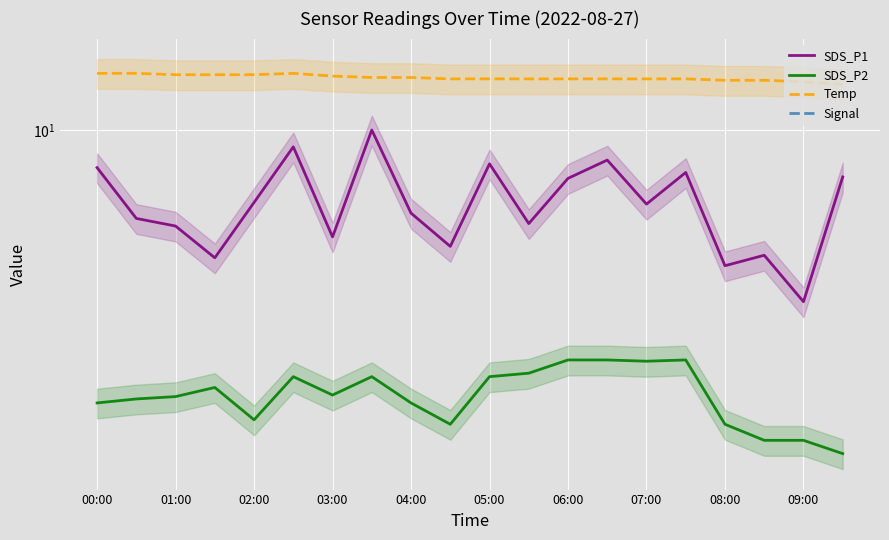

Rank the series at 07:00 from lowest to highest value.

Signal, SDS_P2, SDS_P1, Temp